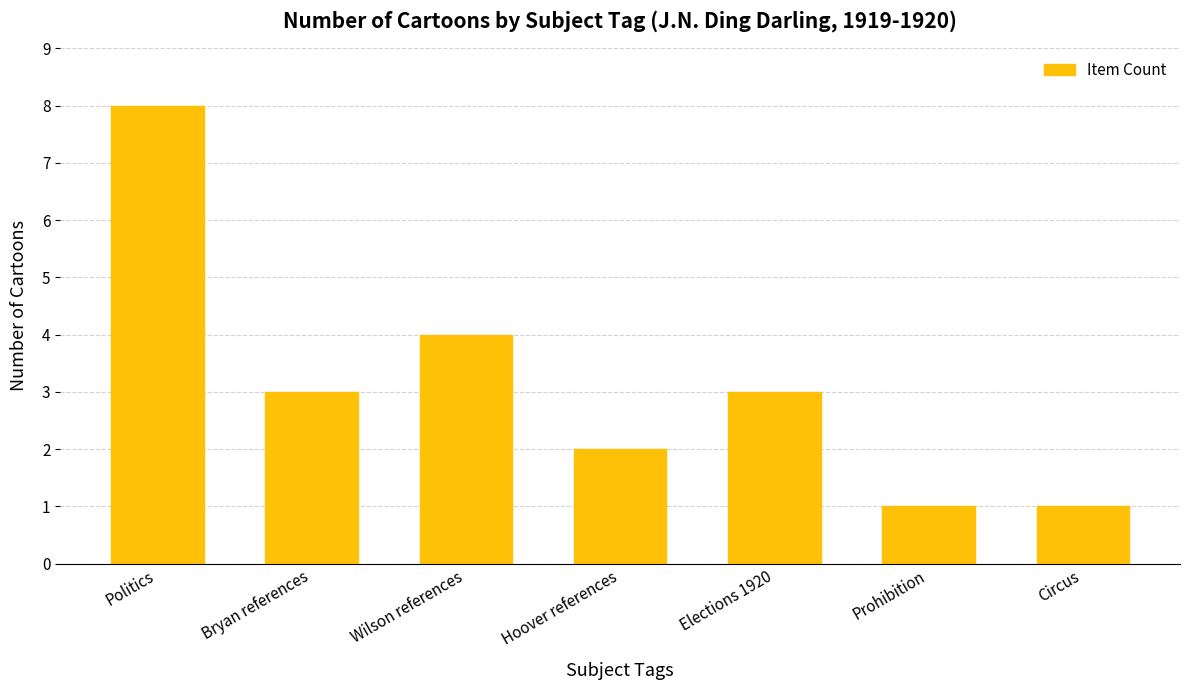

How many bars are there in total?

7